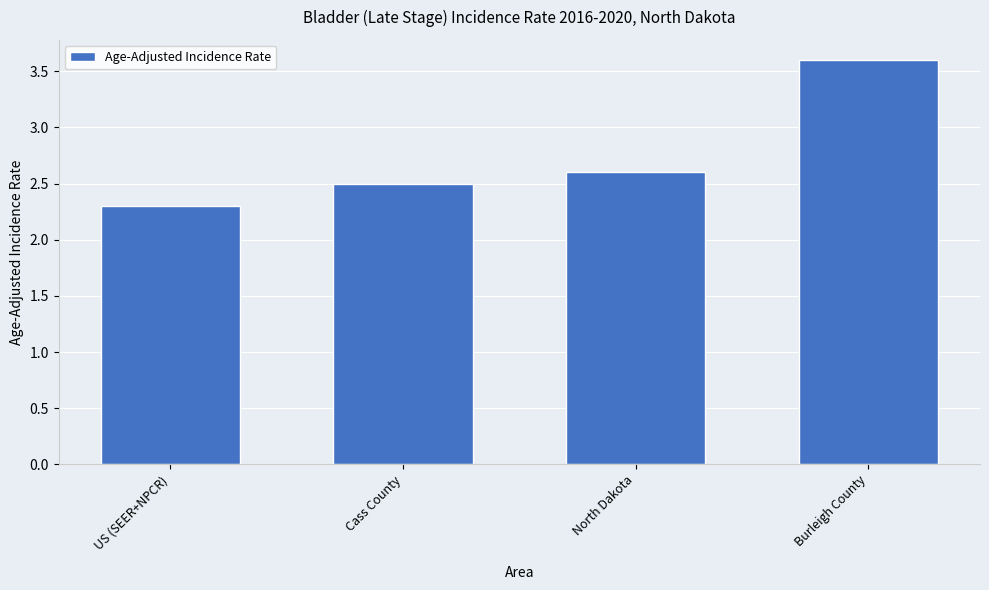

What is the minimum value shown in the chart?

2.3